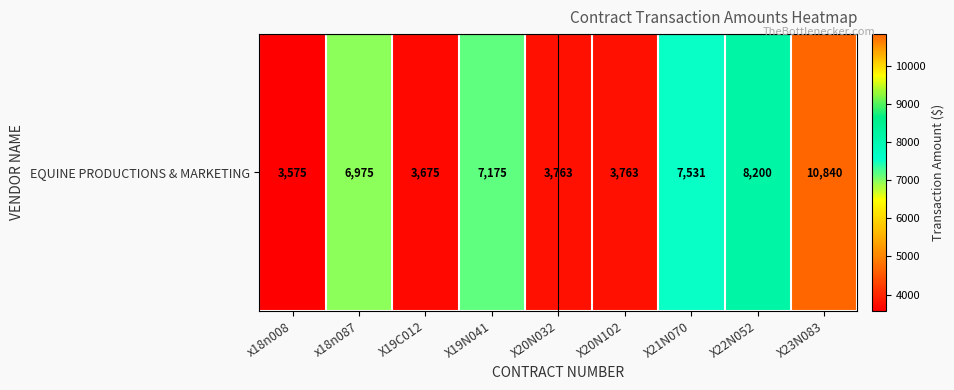

What is the greatest value displayed?

10840